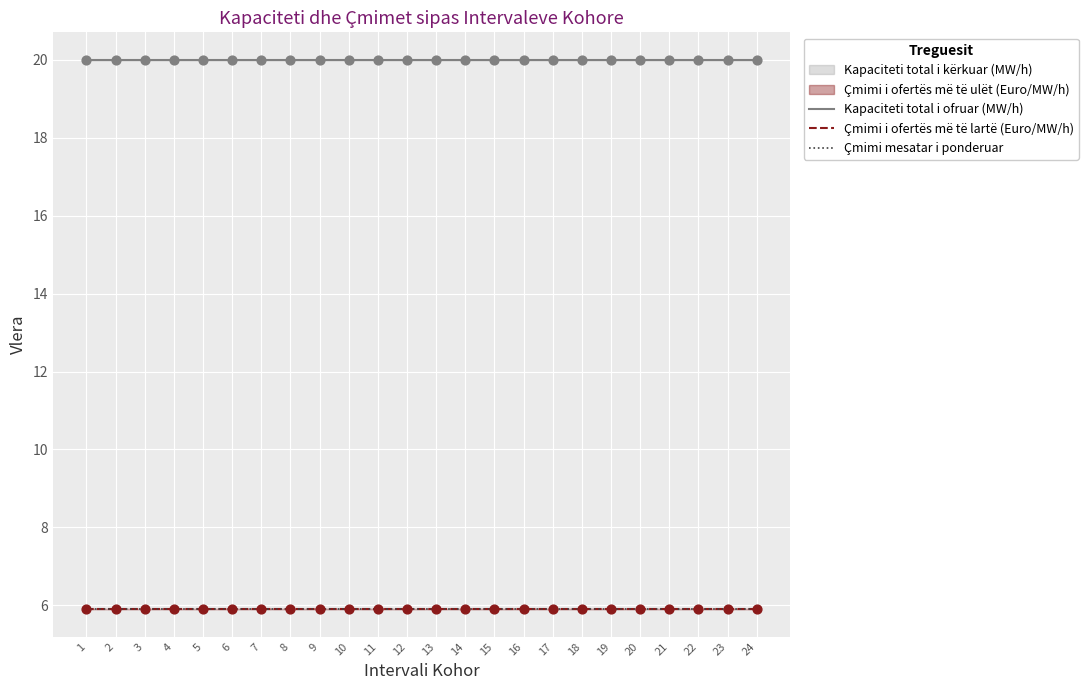

Which series contains the highest Y value?

Kapaciteti total i ofruar (MW/h)